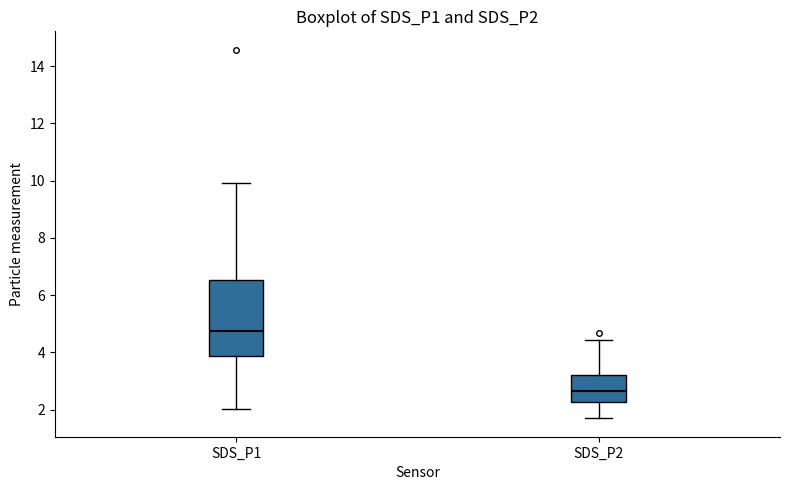

Which box's median line is the lowest?

SDS_P2